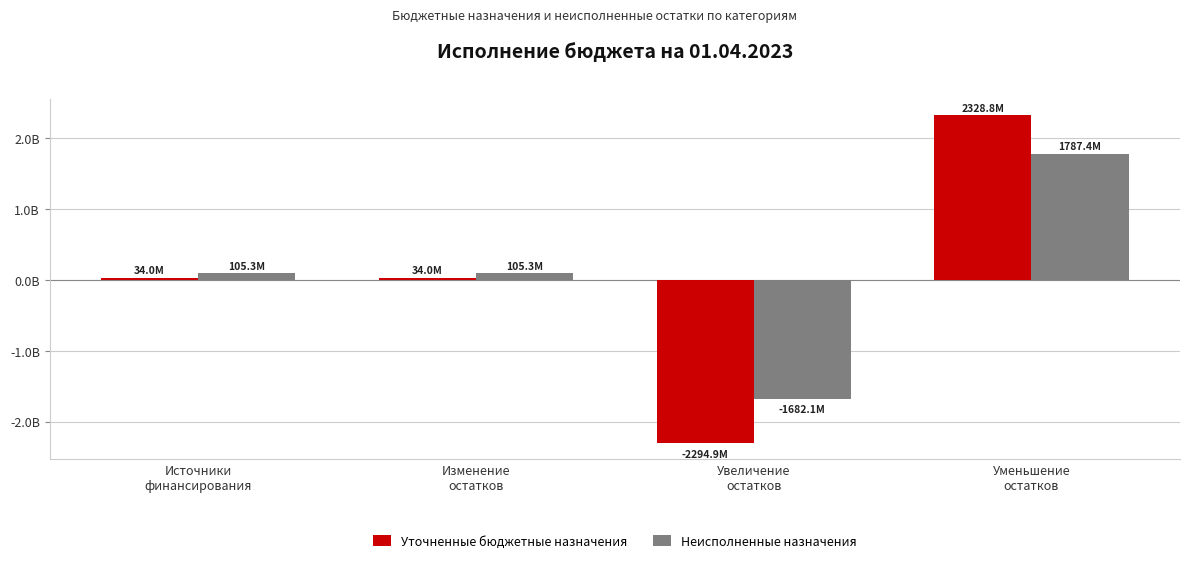

List the labels in order of Неисполненные назначения value, smallest first.

Увеличение
остатков, Источники
финансирования, Изменение
остатков, Уменьшение
остатков